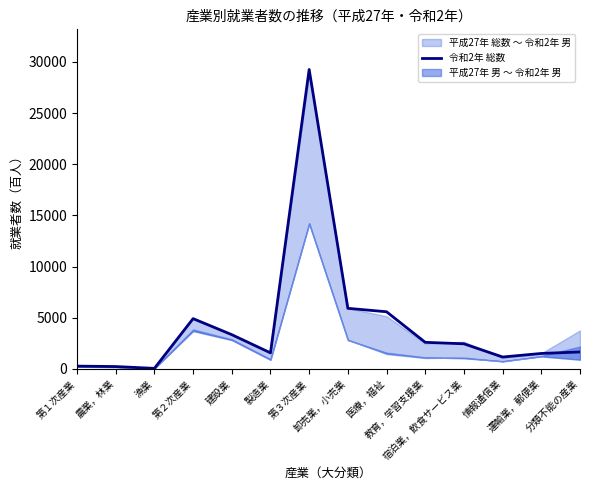

The value at 建設業 is 845. True or false?

False